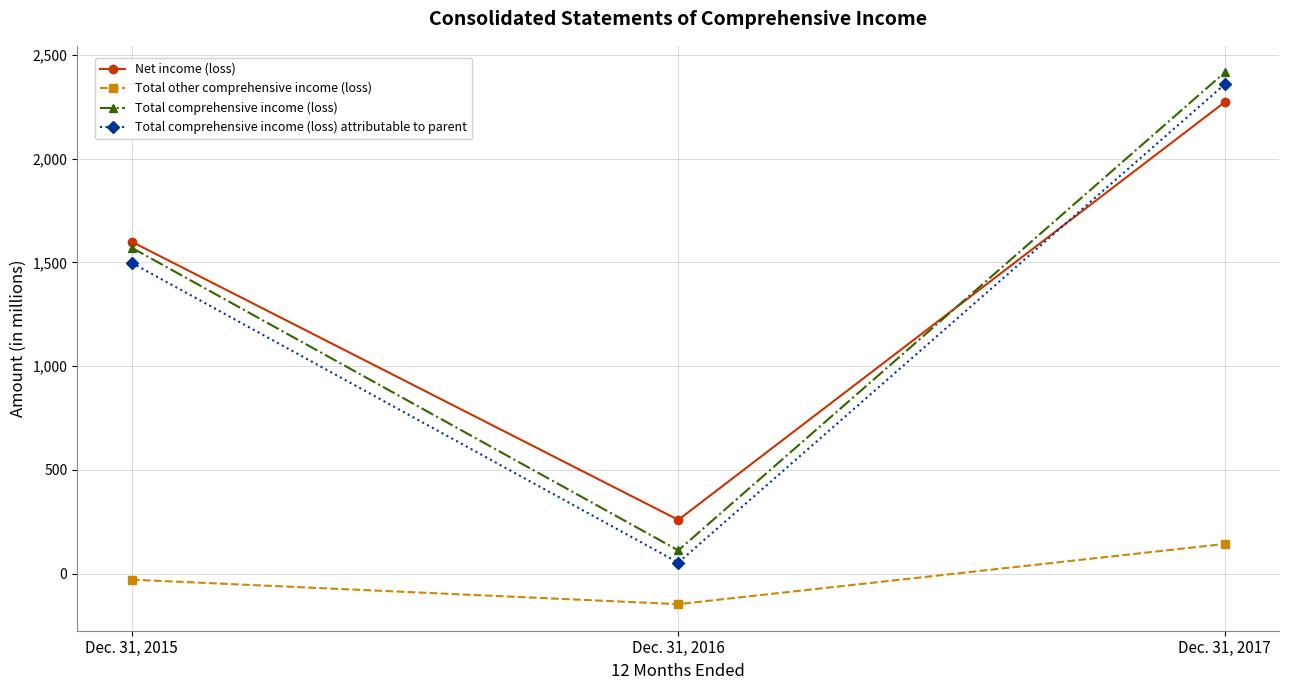

Reading right to left, extract all data points from this chart.

Net income (loss): 2272	259	1599
Total other comprehensive income (loss): 143	-147	-29
Total comprehensive income (loss): 2415	112	1570
Total comprehensive income (loss) attributable to parent: 2358	53	1497